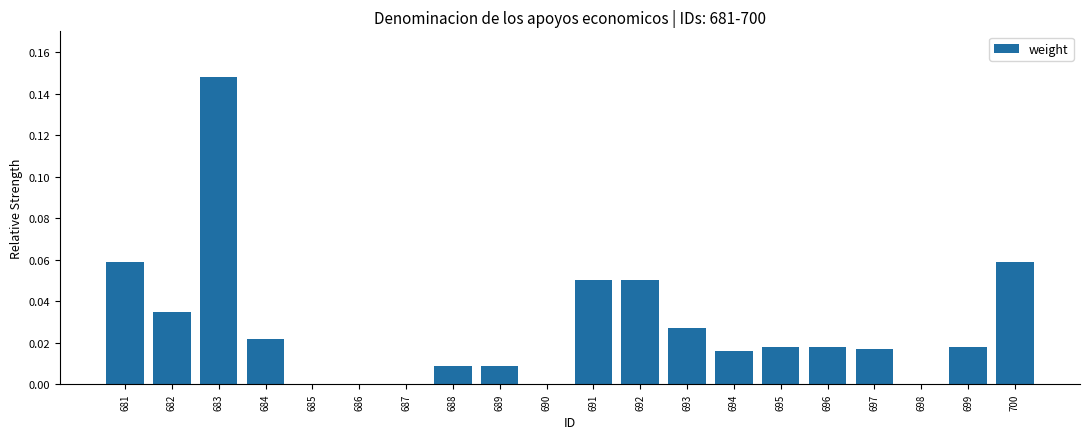

Is it true that the value at 682 is 0.0?

True